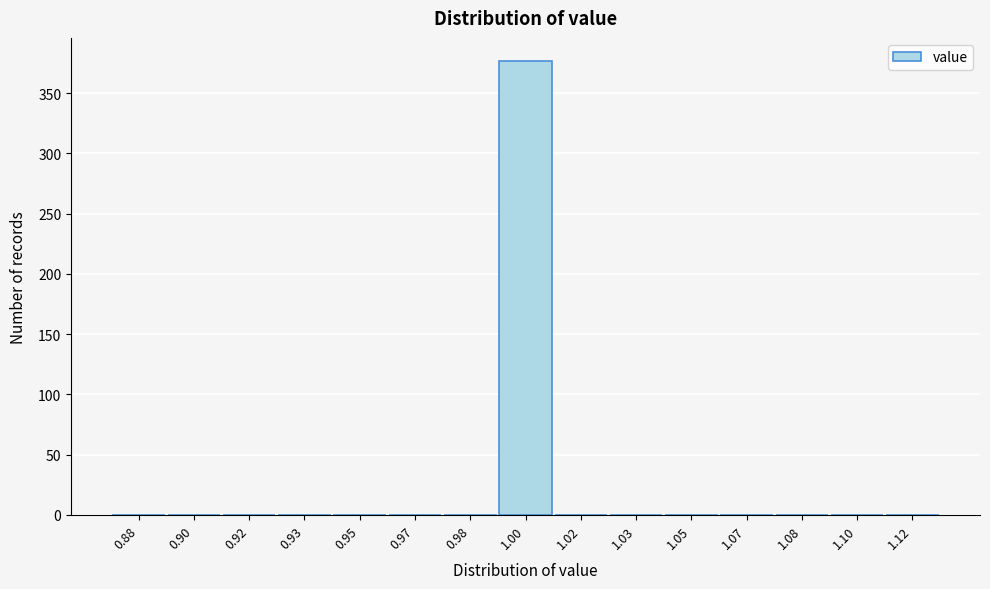

Reading left to right, transcribe all the data shown in this chart.

0.88=0	0.90=0	0.92=0	0.93=0	0.95=0	0.97=0	0.98=0	1.00=377	1.02=0	1.03=0	1.05=0	1.07=0	1.08=0	1.10=0	1.12=0